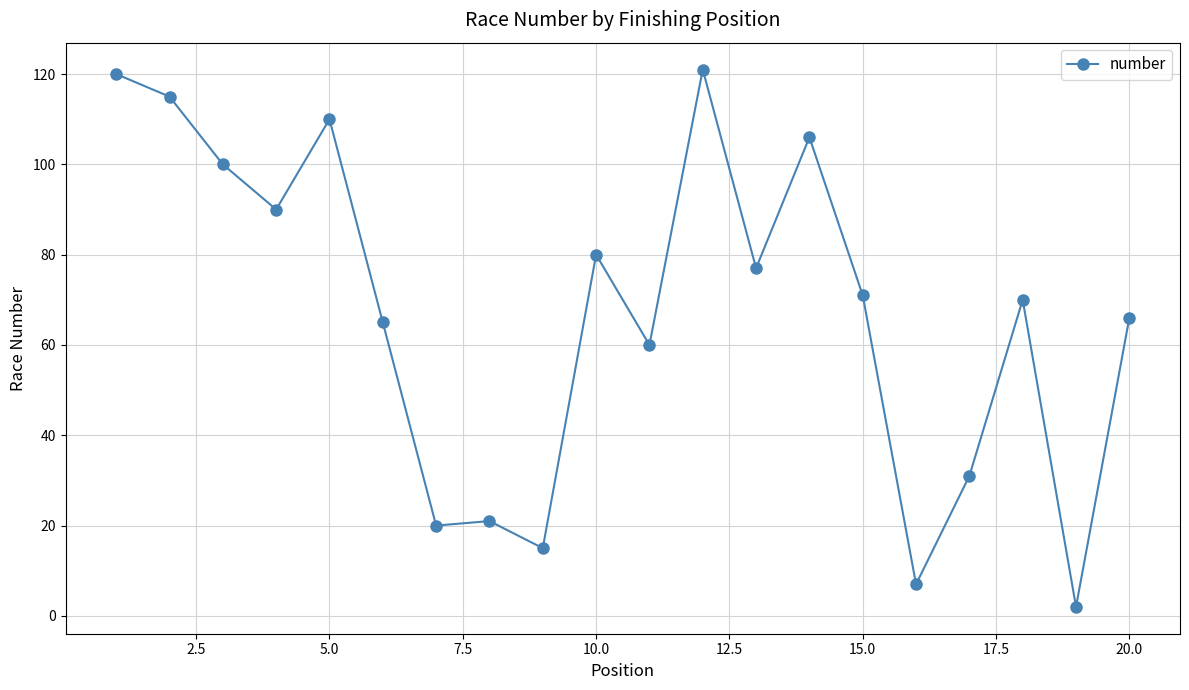

What is the maximum value shown in the chart?

121